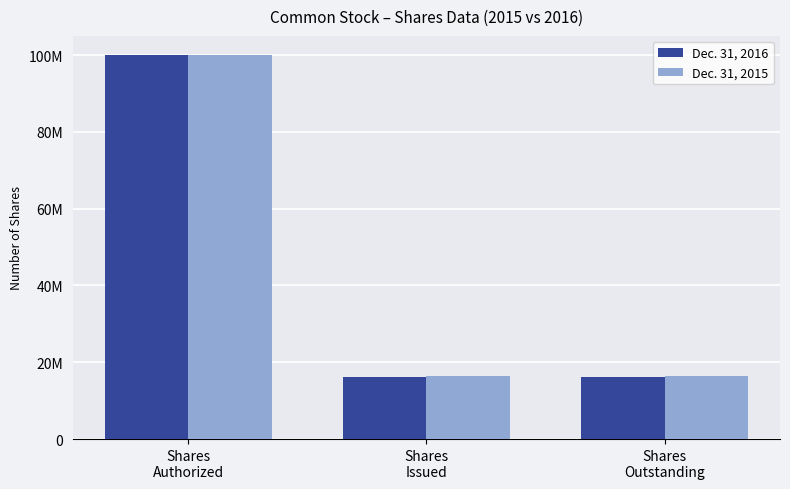

Does the chart contain stacked bars?

No